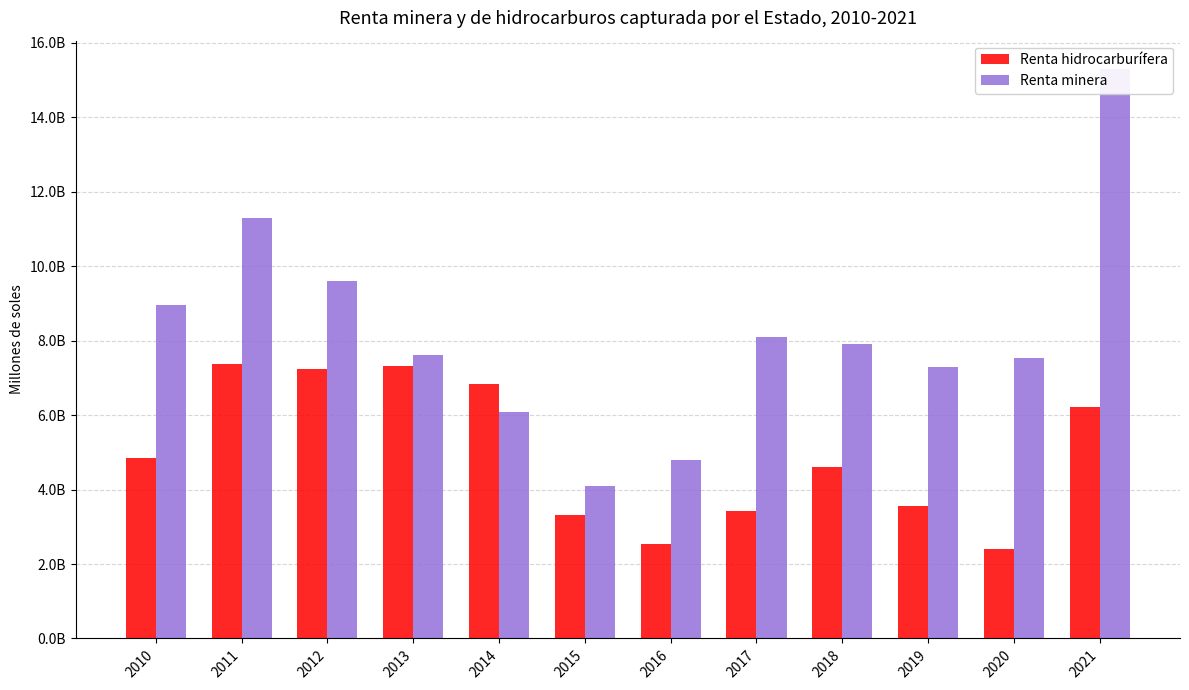

Where does the Renta minera series first go above 7901130800?

2010